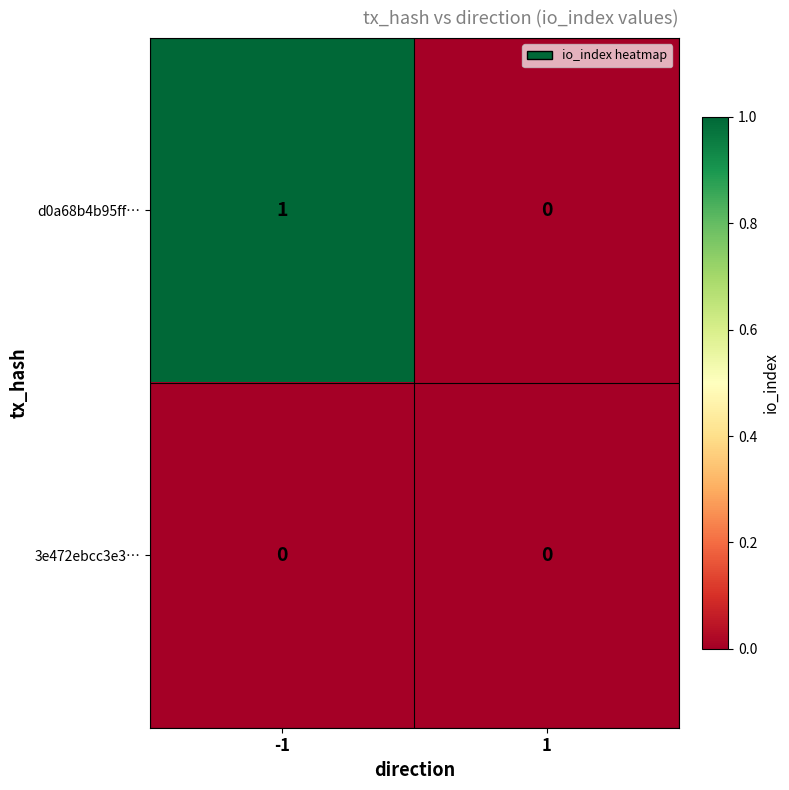

Reading left to right, what are all the values shown in this chart?

d0a68b4b95ff…: -1=1	1=0
3e472ebcc3e3…: -1=0	1=0